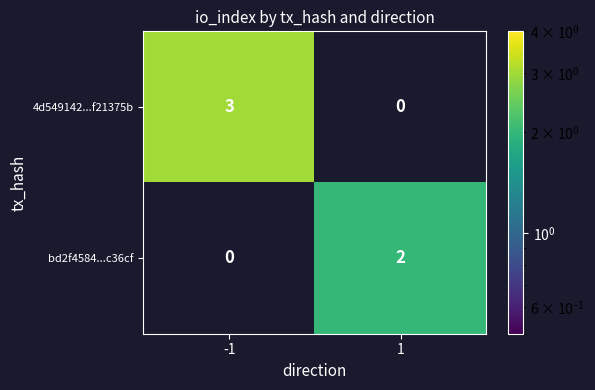

Between -1 and 1, which series saw the biggest shift?

4d549142...f21375b